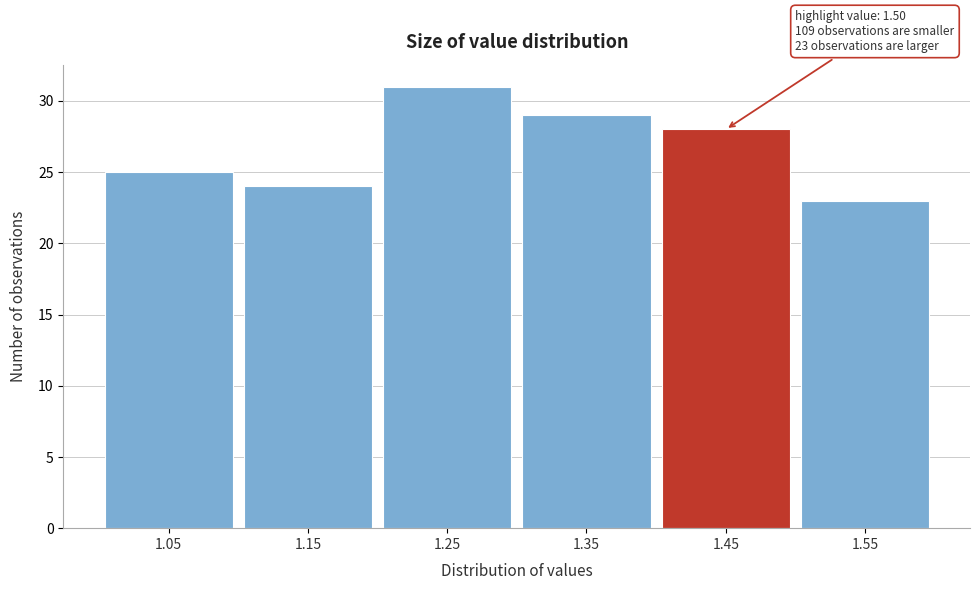

Reading right to left, extract all data points from this chart.

1.55=23	1.45=28	1.35=29	1.25=31	1.15=24	1.05=25